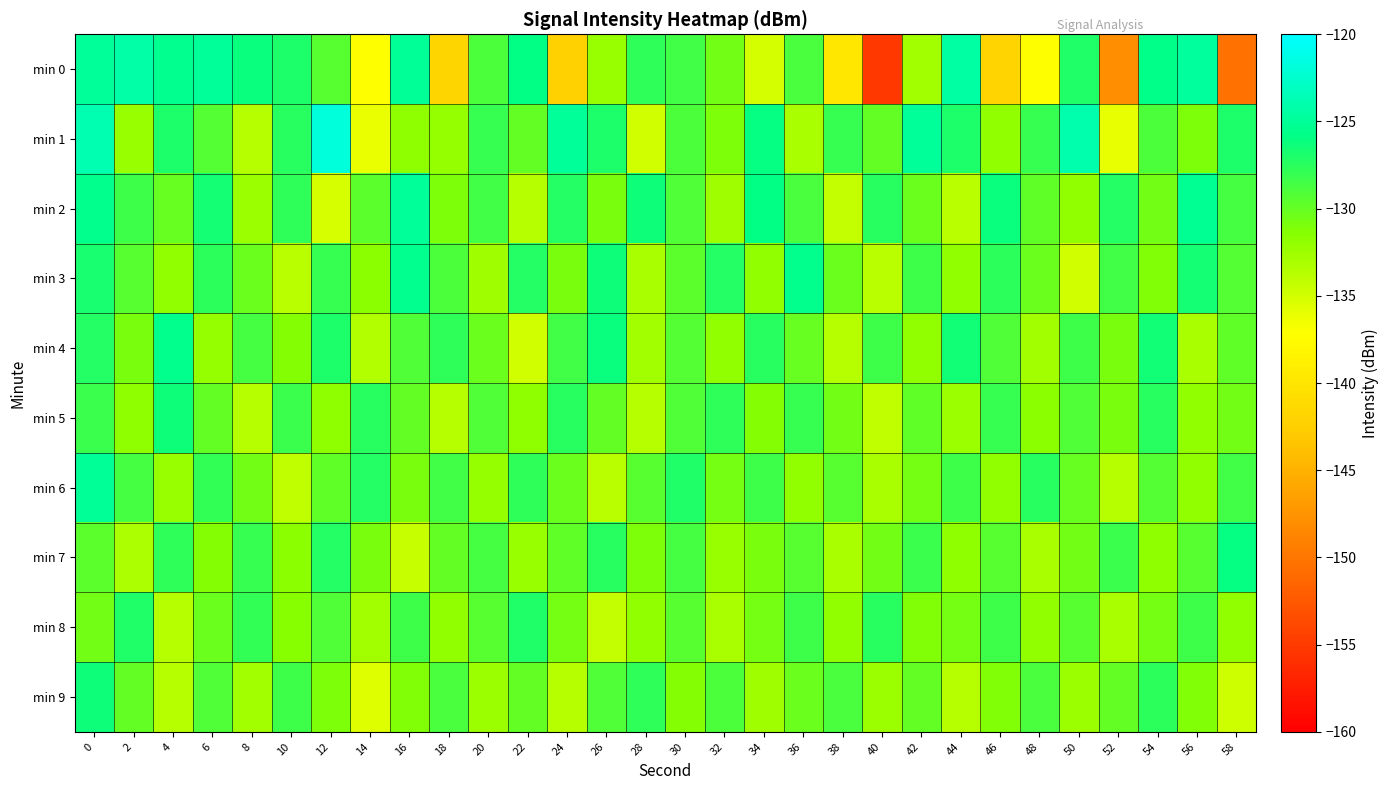

Which has a higher value, 38 or 26?

26